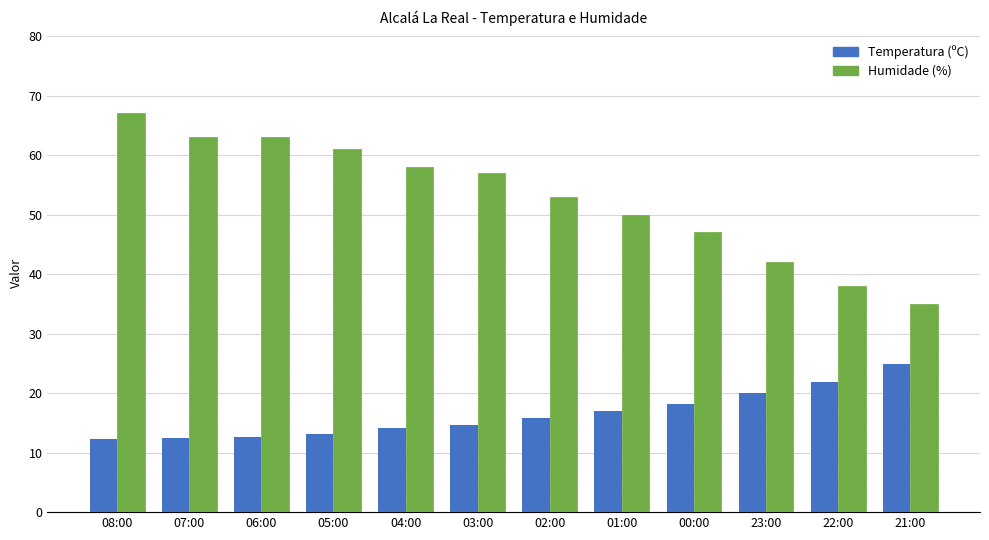

What is the difference between the Temperatura (ºC) values at 21:00 and 22:00?

3.0